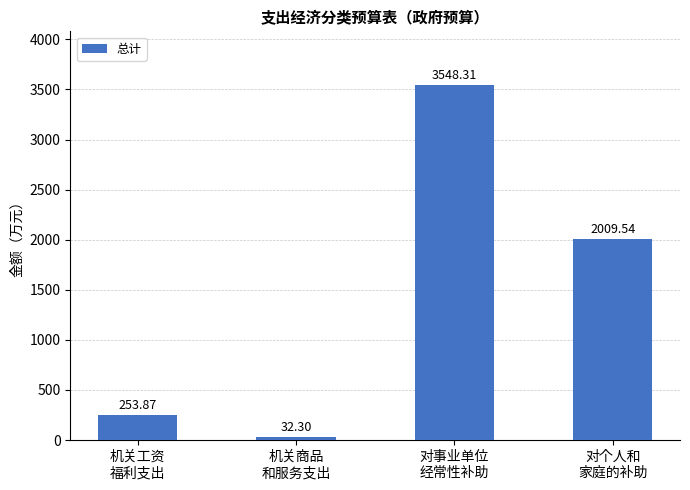

What is the smallest value displayed?

32.3